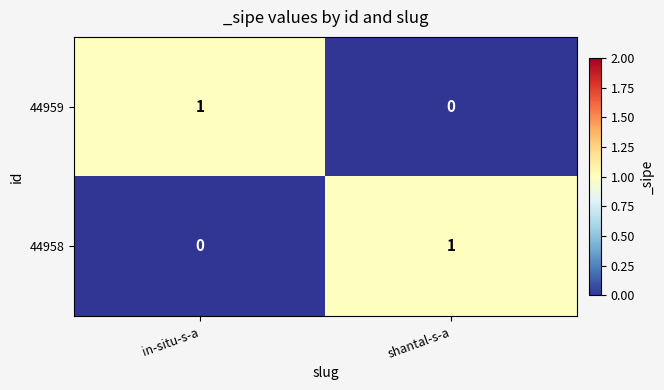

Is it true that 44959 equals 2 at in-situ-s-a?

False